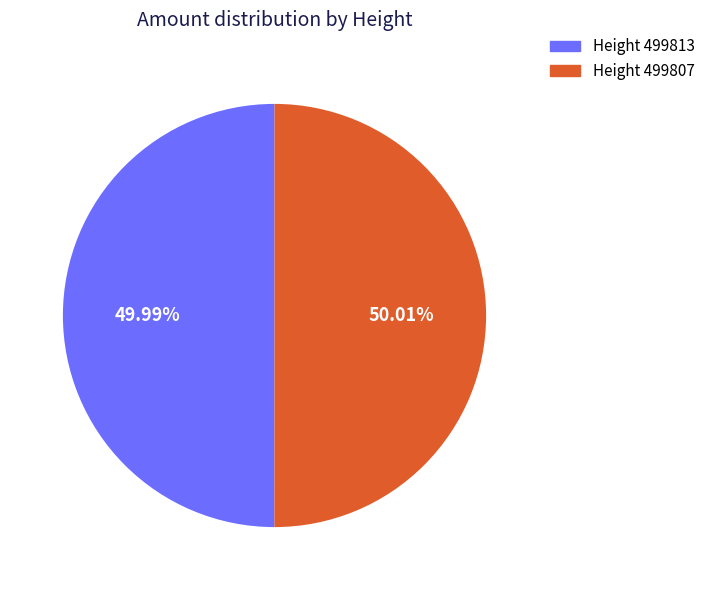

Does any single category account for the majority?

Yes